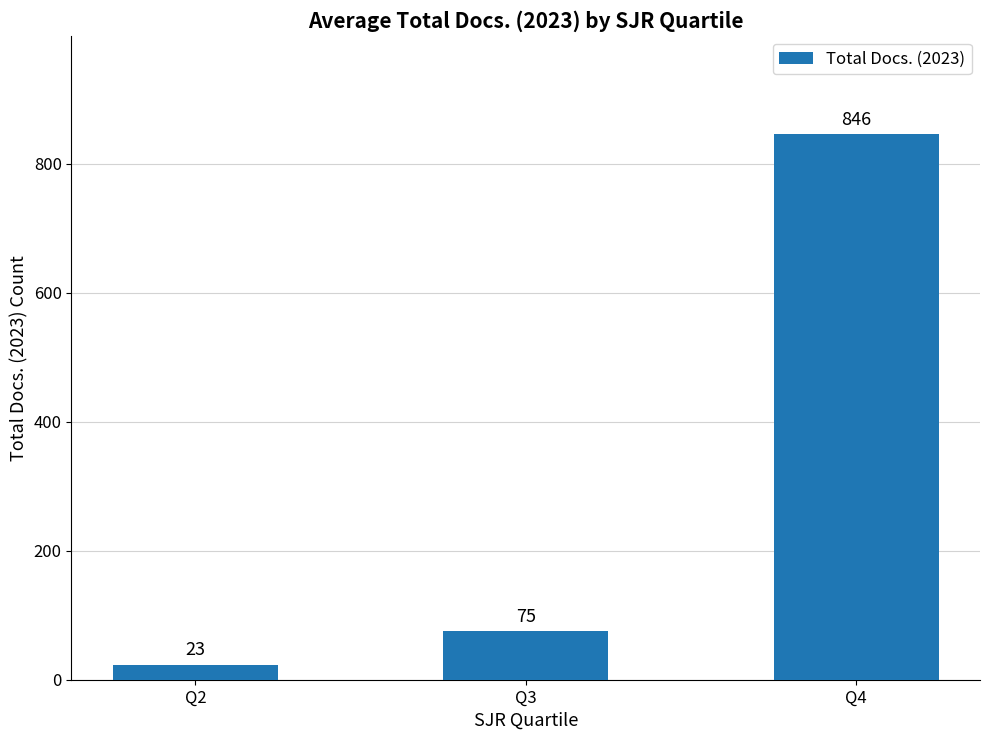

Rank the categories by value from lowest to highest.

Q2, Q3, Q4